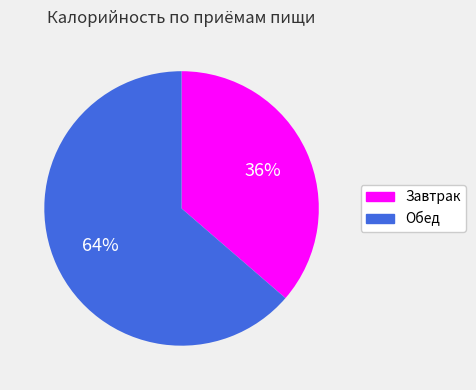

Rank the categories by value from lowest to highest.

Завтрак, Обед